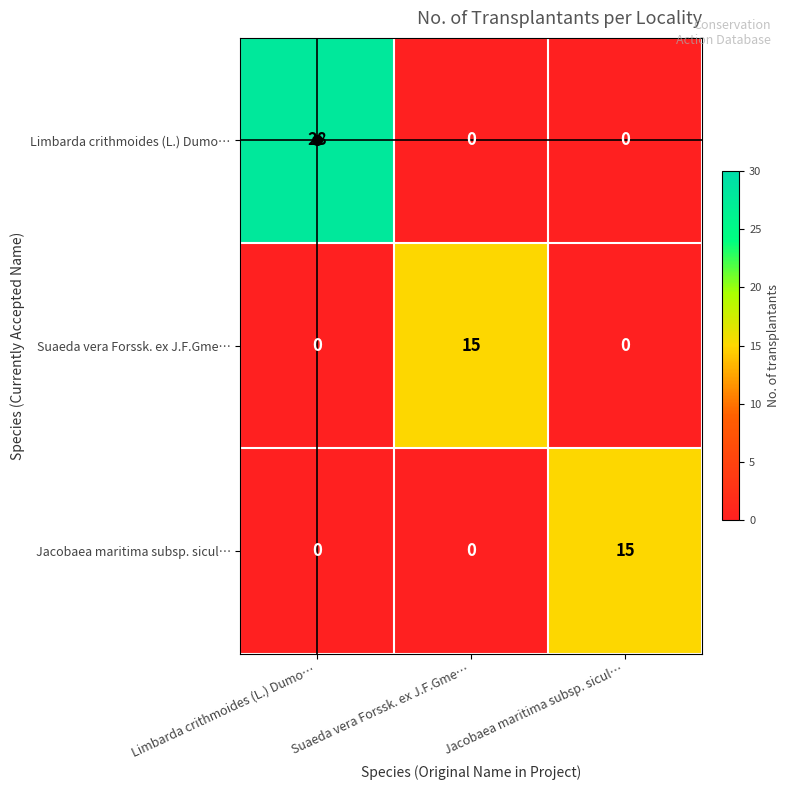

Which label corresponds to the largest value in the chart?

Limbarda crithmoides (L.) Dumo…